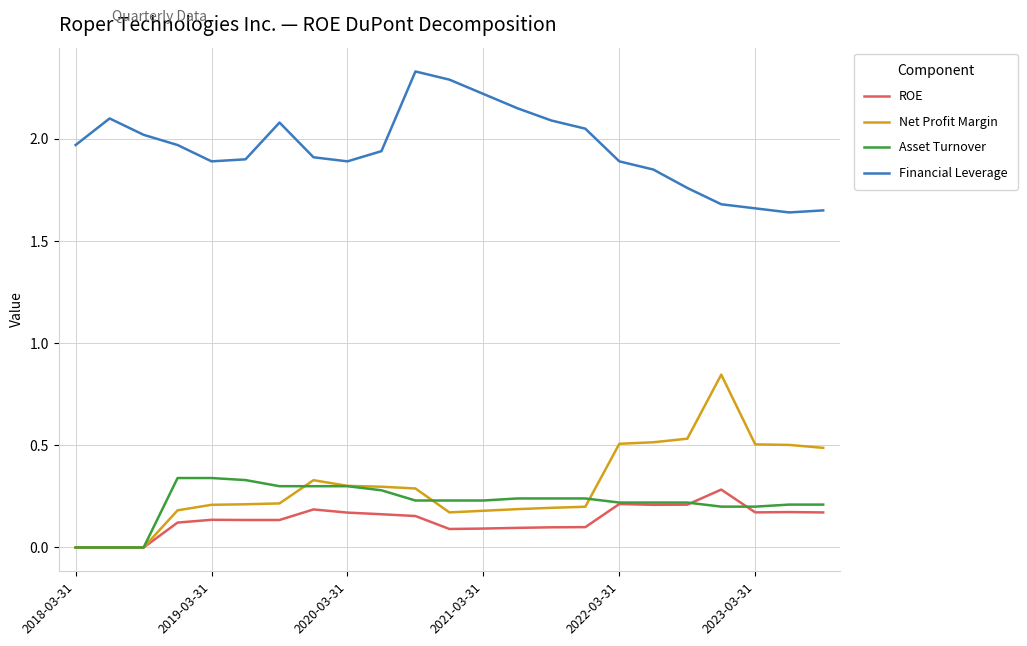

True or false: Financial Leverage and ROE cross at least once.

False